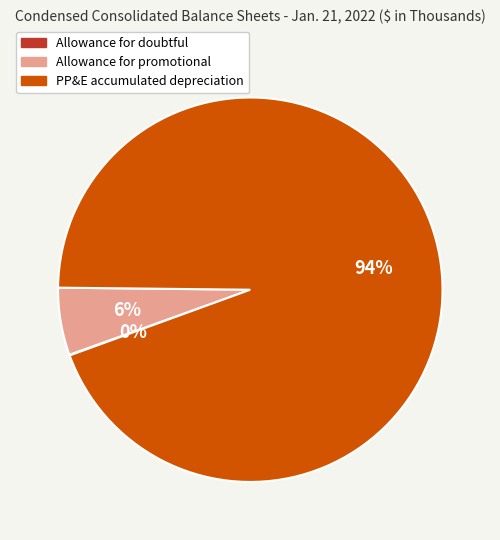

What is the largest slice in the pie chart?

PP&E accumulated depreciation